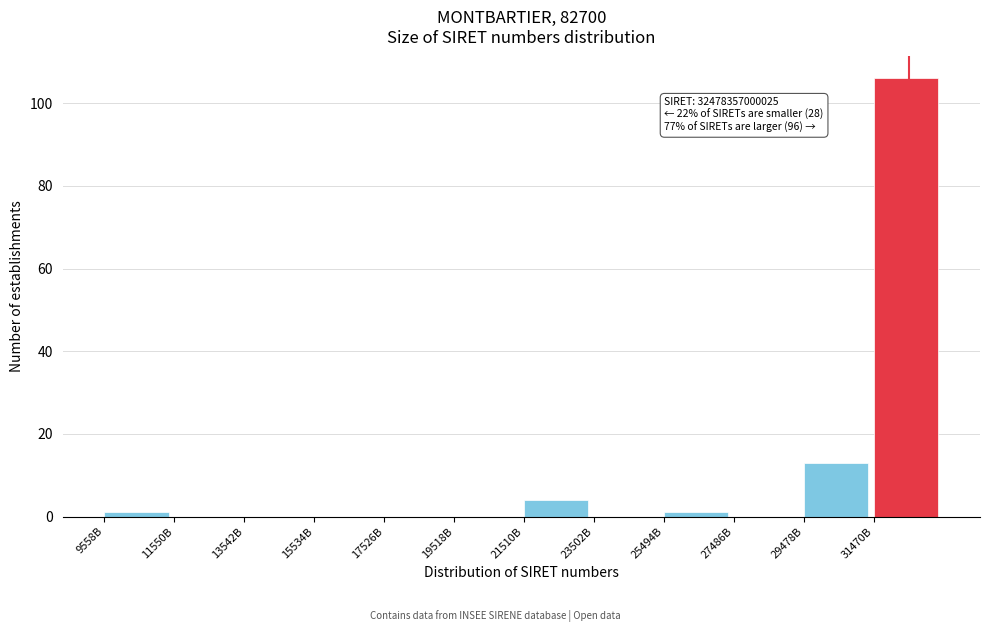

Reading left to right, extract all data points from this chart.

9558B=1	11550B=0	13542B=0	15534B=0	17526B=0	19518B=0	21510B=4	23502B=0	25494B=1	27486B=0	29478B=13	31470B=106